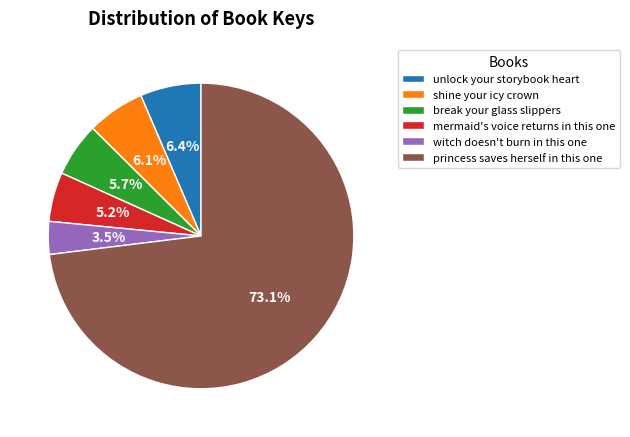

What is the total percentage of shine your icy crown and mermaid's voice returns in this one?

11.3%